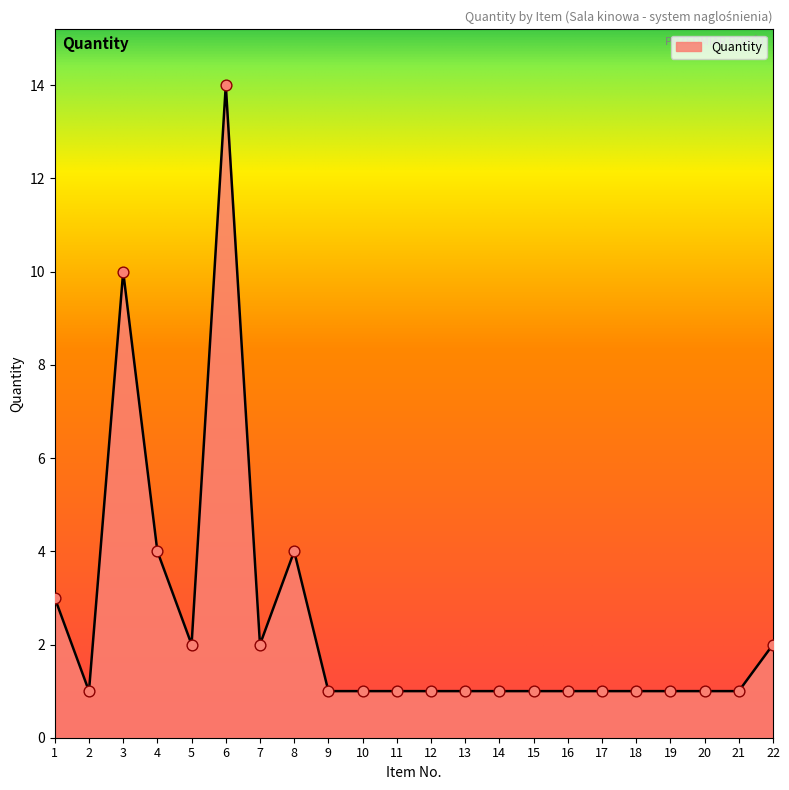

What is the ratio of the value at 9 to the value at 5?

0.5